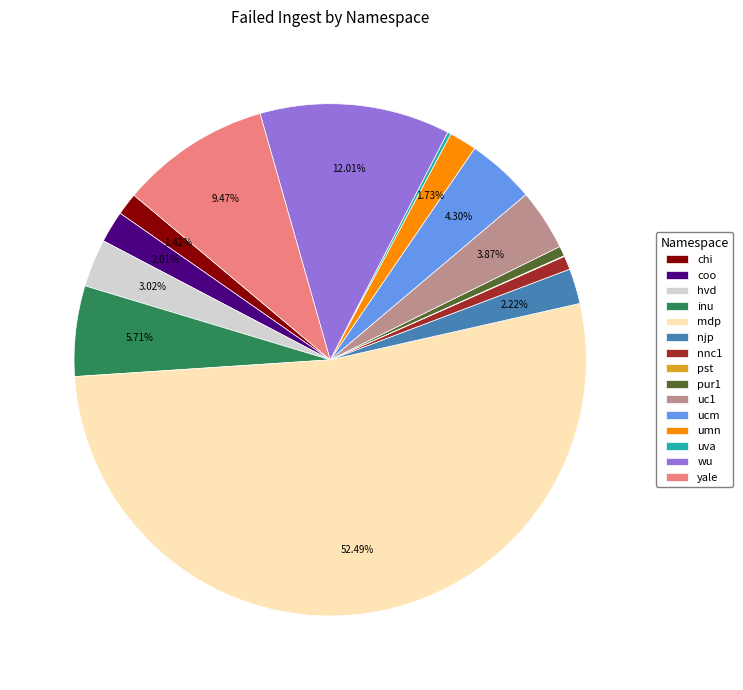

Which slice is the largest?

mdp